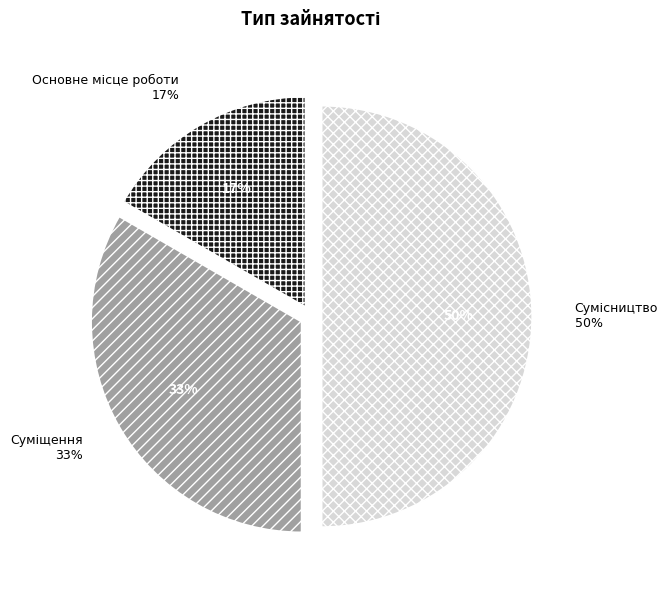

To the nearest percent, what is the difference between the Основне місце роботи and Суміщення slice percentages?

17%